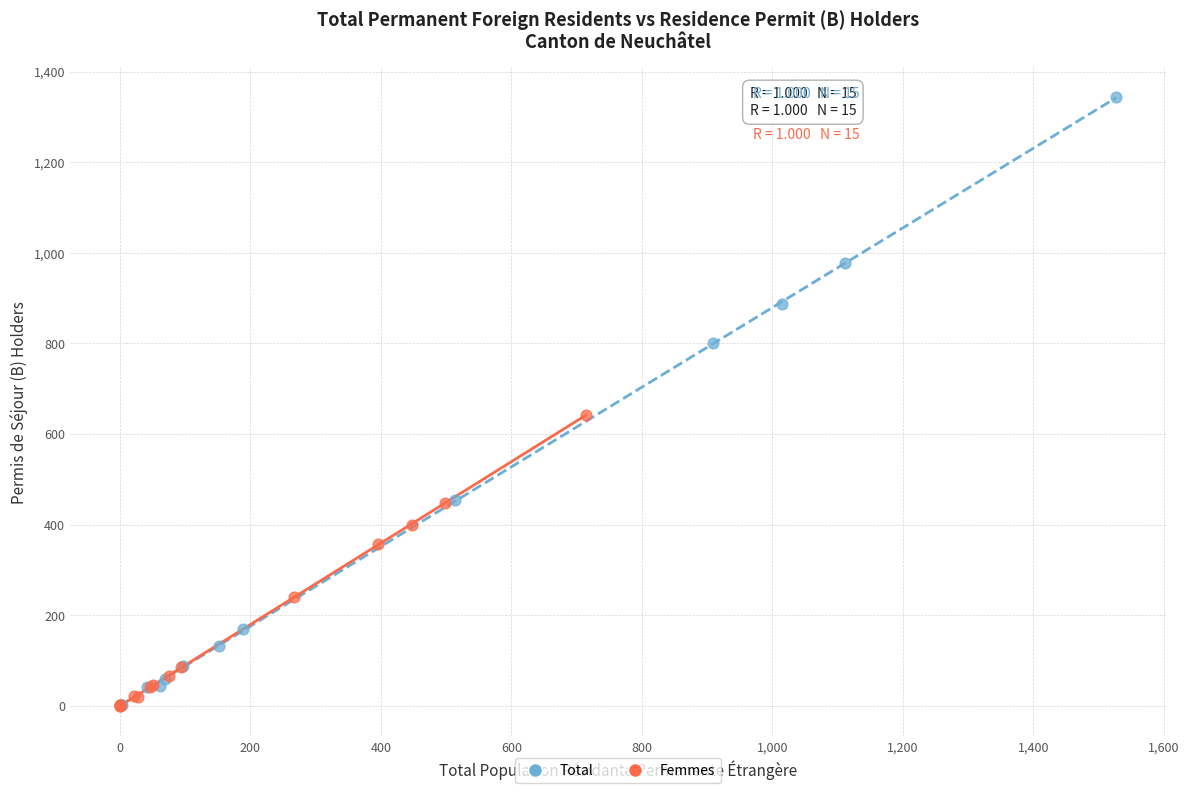

Which series contains the highest Y value?

Total